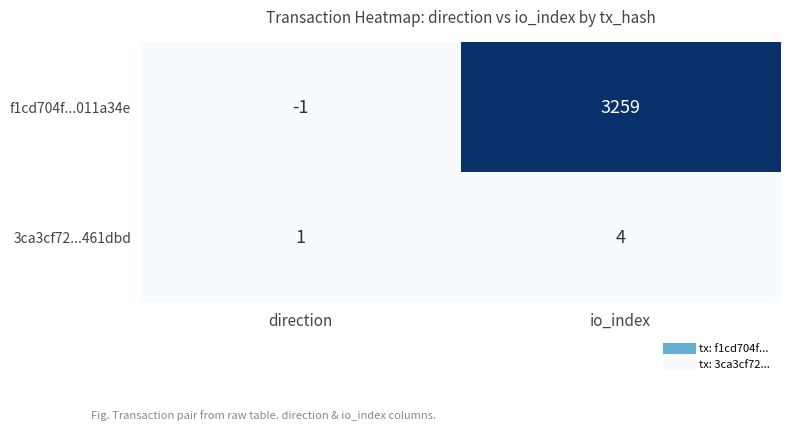

The 3ca3cf72...461dbd series shows 1 at io_index. True or false?

False